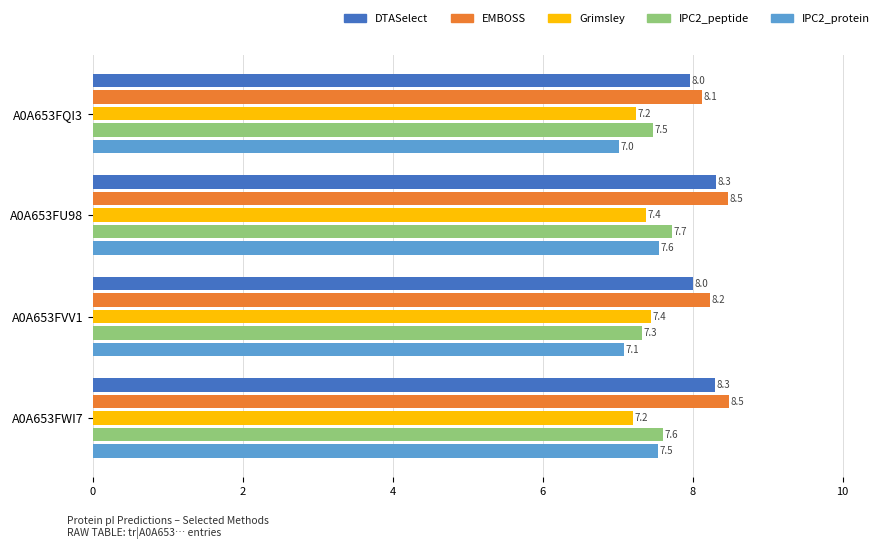

What is the maximum value shown in the chart?

8.5